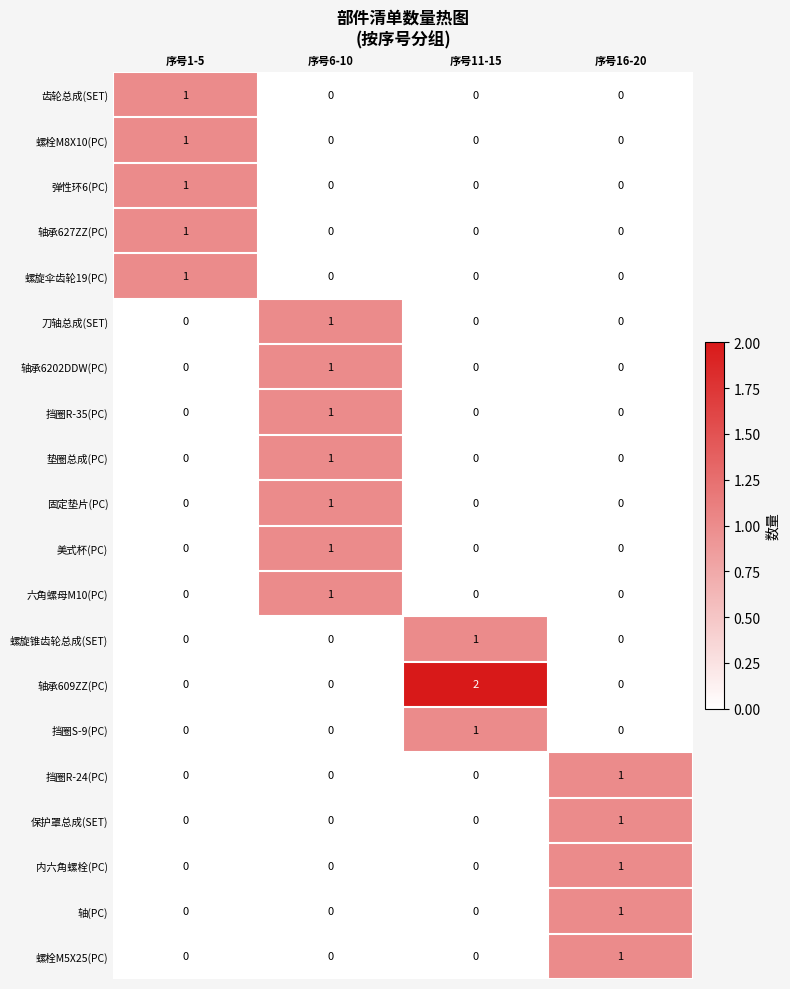

Which series changed the most between 序号6-10 and 序号11-15?

轴承609ZZ(PC)